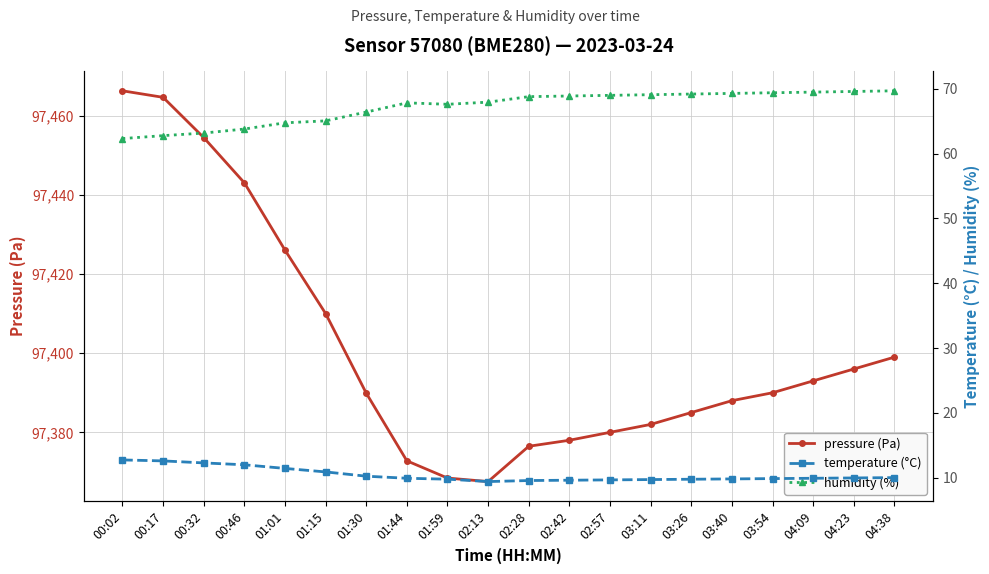

At which category is the sum across all series the highest?

00:02